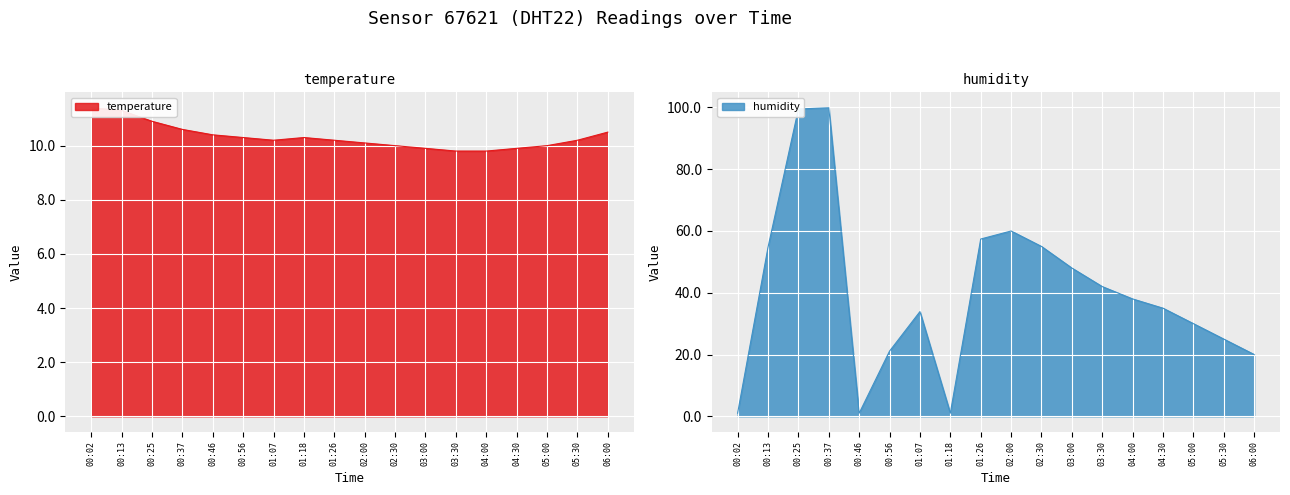

Reading right to left, extract all data points from this chart.

temperature: 10.5	10.2	10.0	9.9	9.8	9.8	9.9	10.0	10.1	10.2	10.3	10.2	10.3	10.4	10.6	10.9	11.3	11.4
humidity: 20.0	25.0	30.0	35.0	38.0	42.0	48.0	55.0	60.0	57.4	1.0	33.9	21.1	1.0	99.9	99.5	54.7	1.0